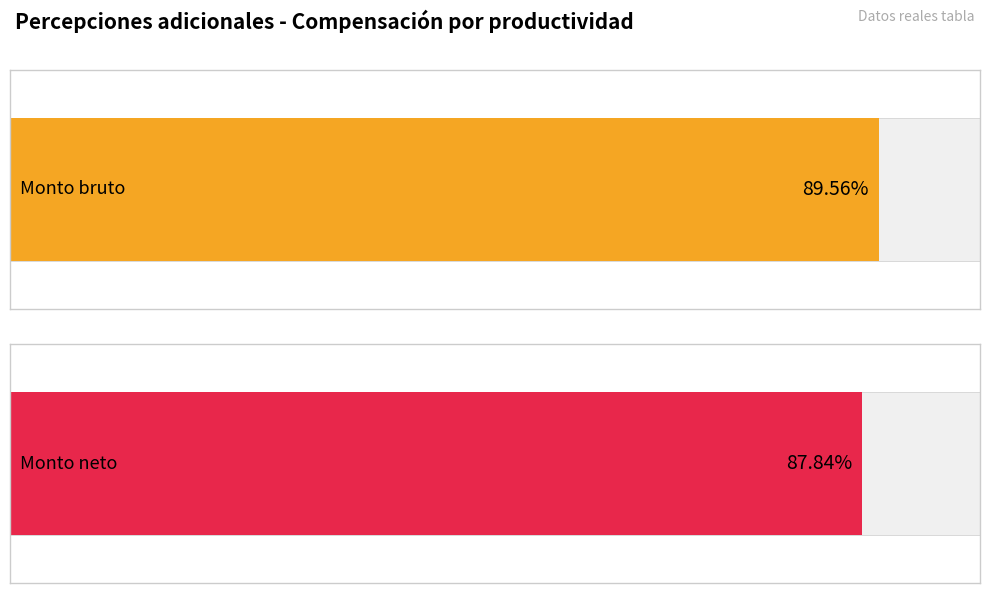

Does the chart contain any negative values?

No